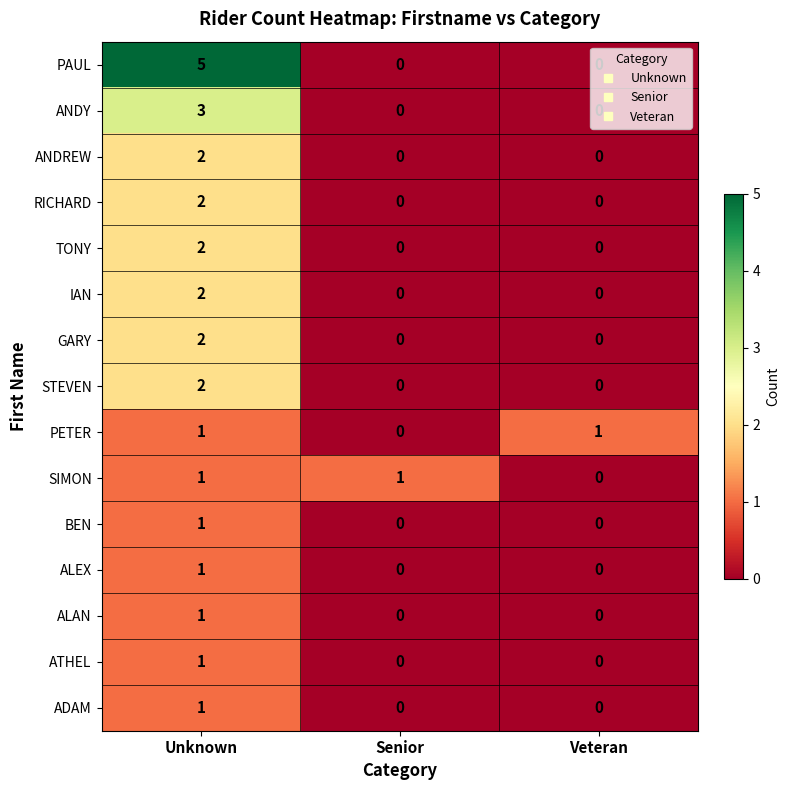

Count the SIMON values in the range 0 to 1.

3